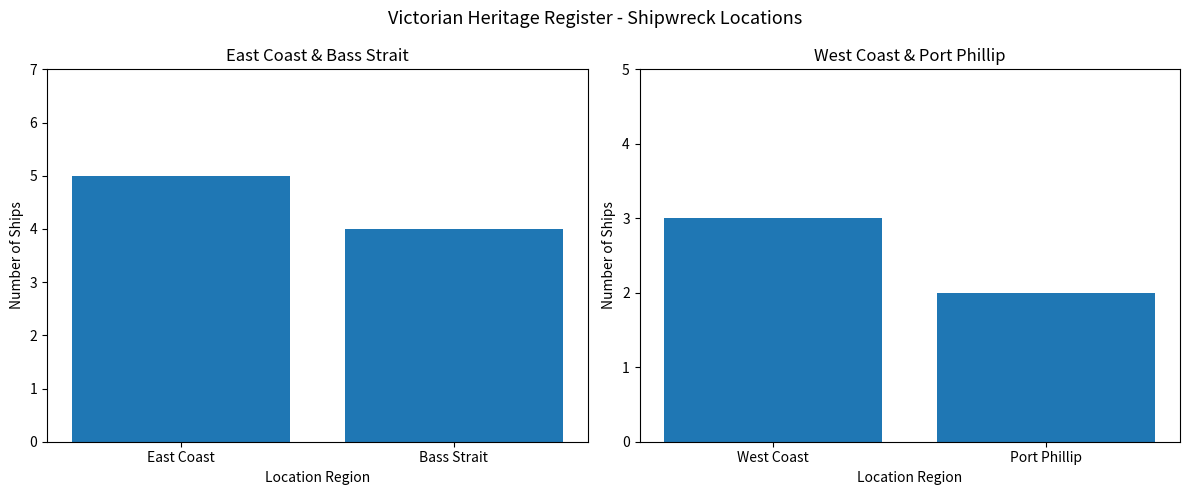

What is the sum of all Ship Count (Left) values?

9